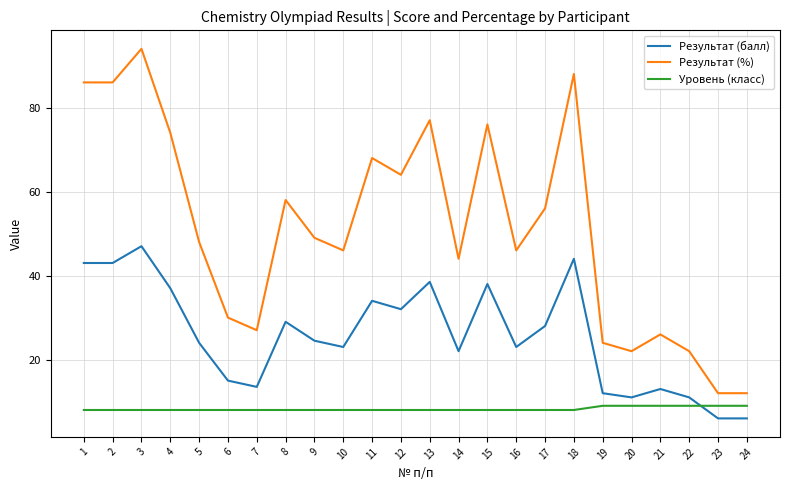

List the series in order of their peak value, lowest first.

Уровень (класс), Результат (балл), Результат (%)